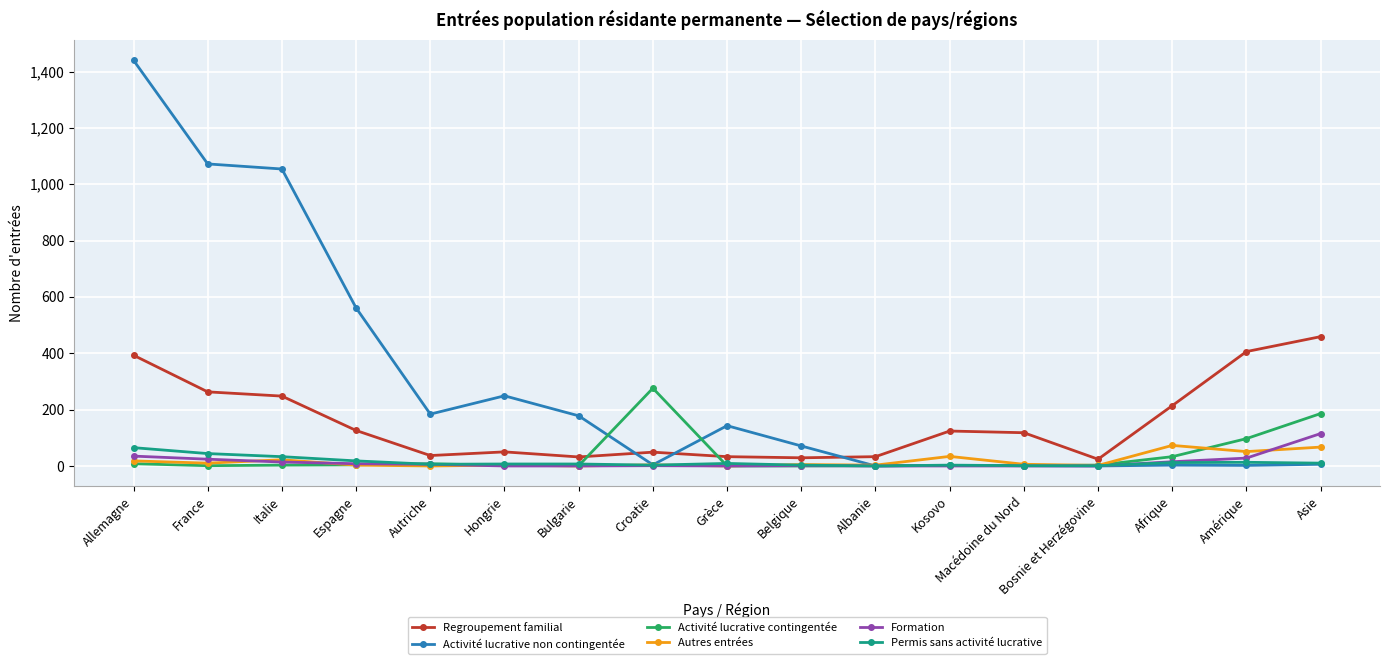

What is the label of the 2nd point from the right?

Amérique